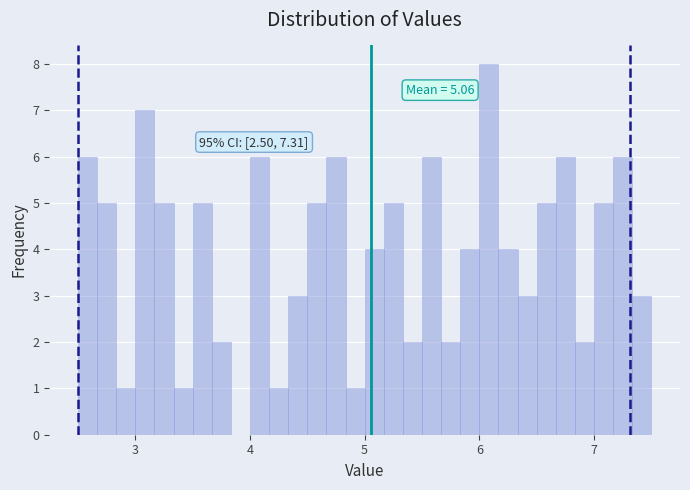

Read against the x-axis, roughly where is the centre of the tallest bar?

6.1